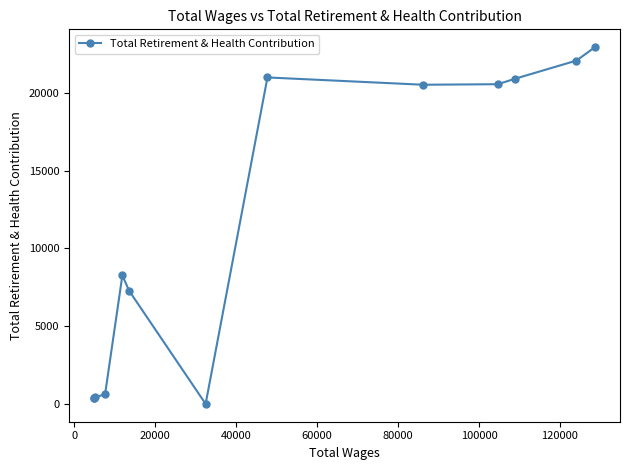

What is the difference between the maximum and minimum values?

22933